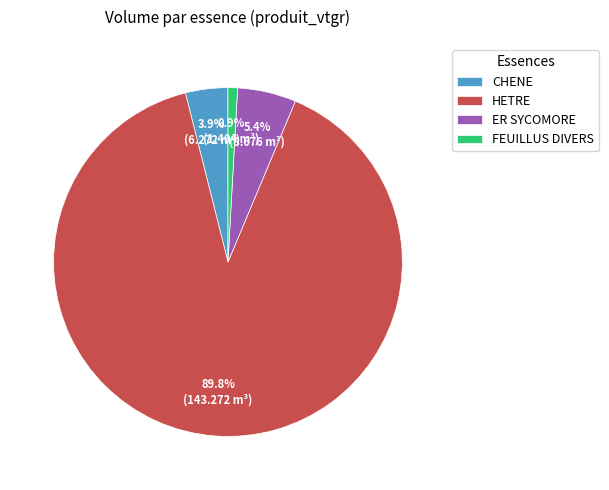

The FEUILLUS DIVERS slice represents 11% of the pie. True or false?

False